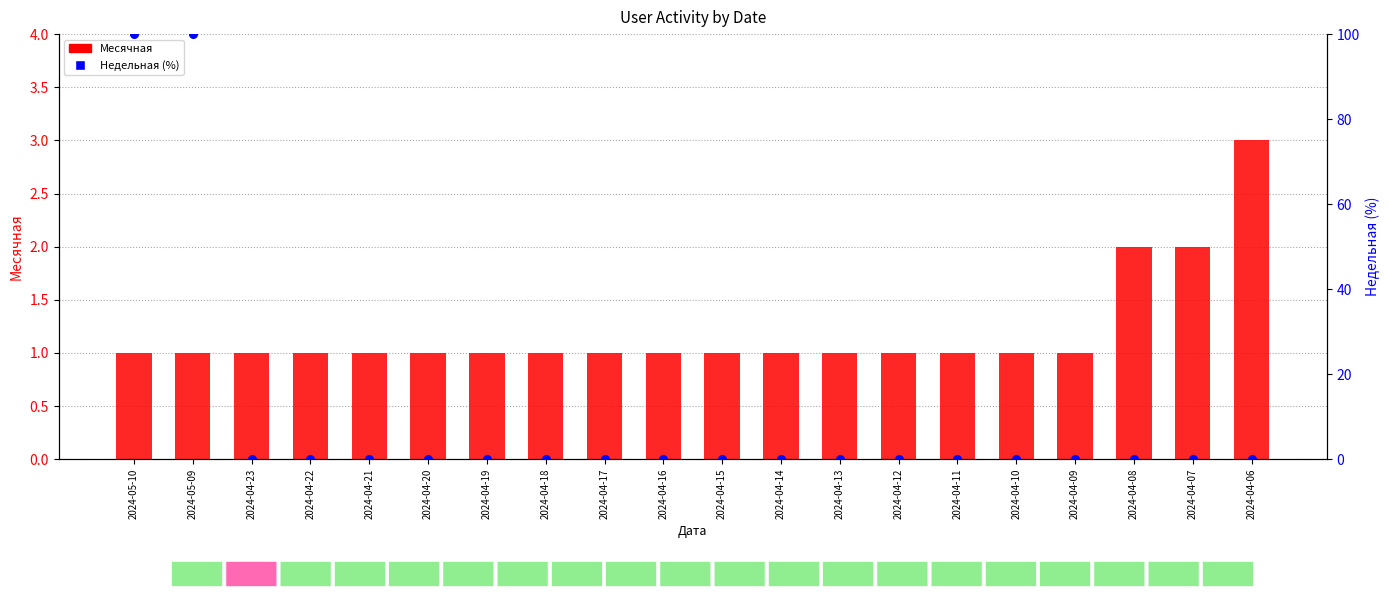

What is the total value across all series at 2024-04-18?

1